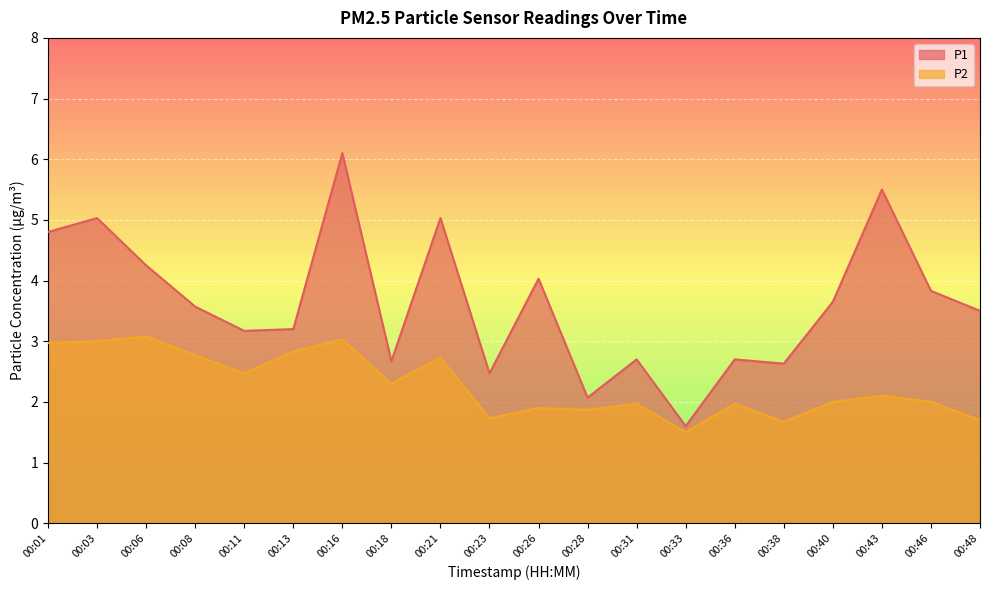

Read the P1 value at 00:38.

2.6